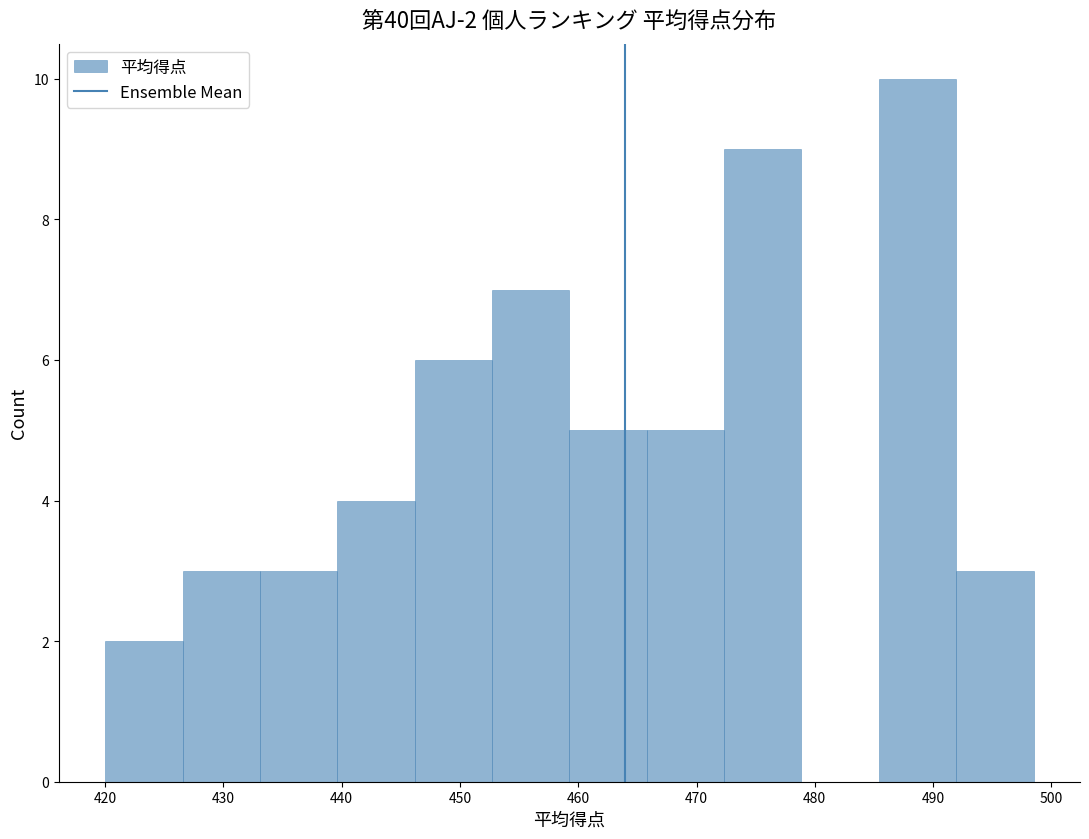

Over which range of the x-axis is the bar tallest?

485 to 492